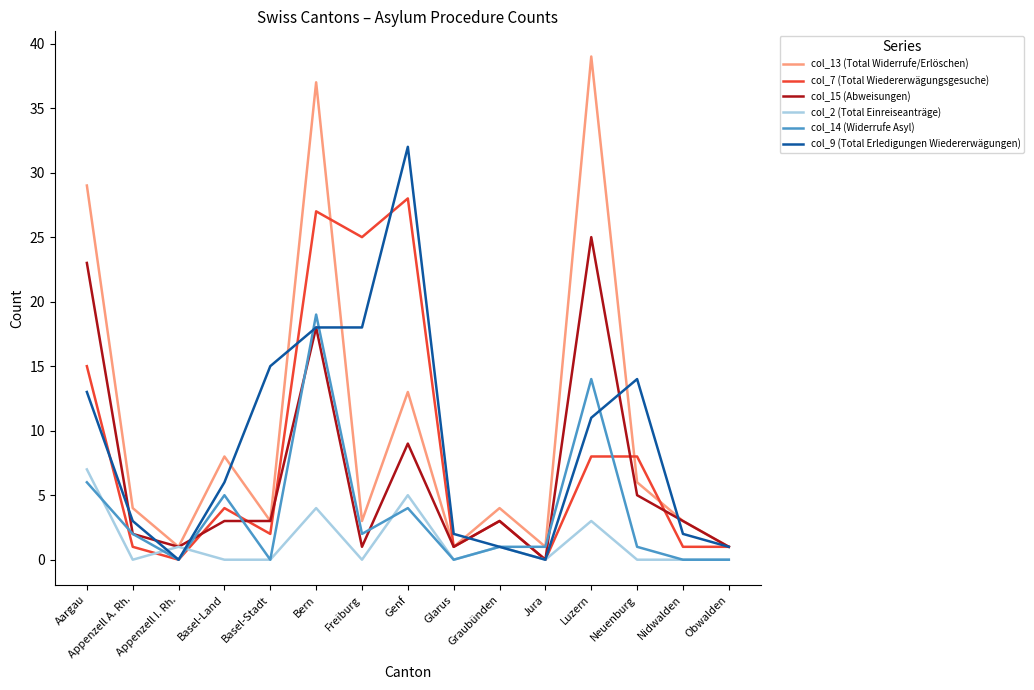

True or false: col_9 (Total Erledigungen Wiedererwägungen) and col_14 (Widerrufe Asyl) intersect in this chart.

True